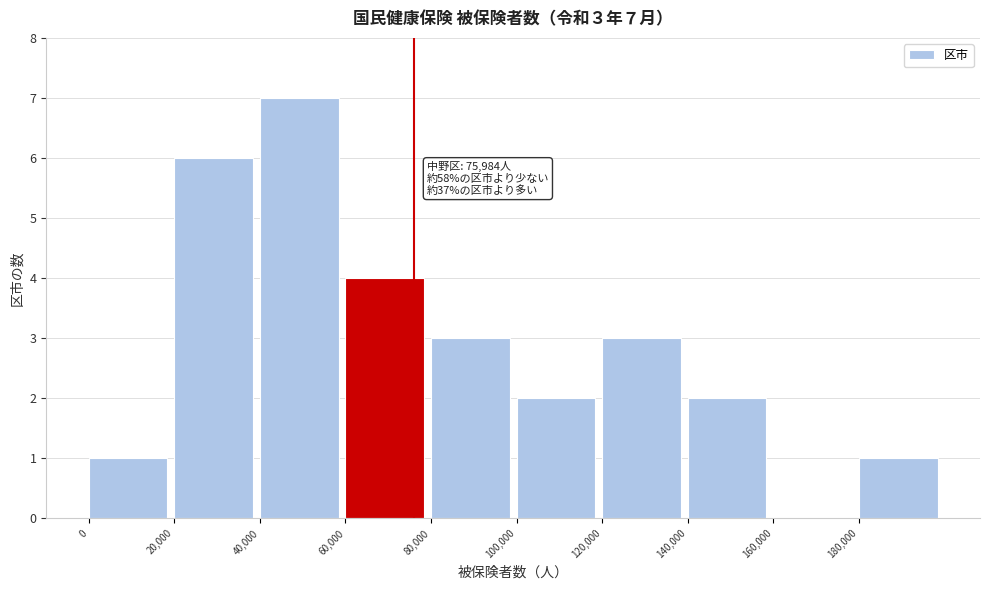

Over which range of the x-axis is the bar tallest?

40000 to 60000